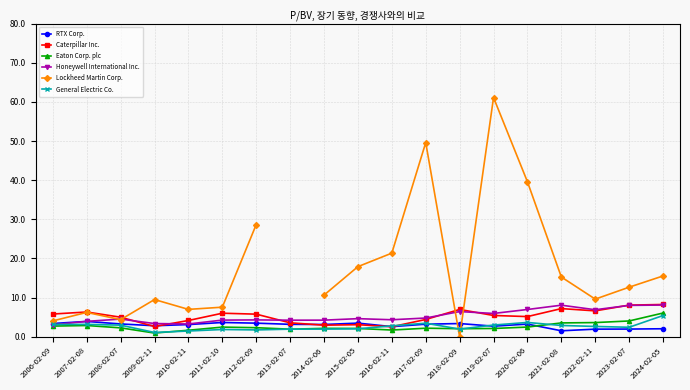

True or false: RTX Corp. has a value of 2.6 at 2016-02-11.

True